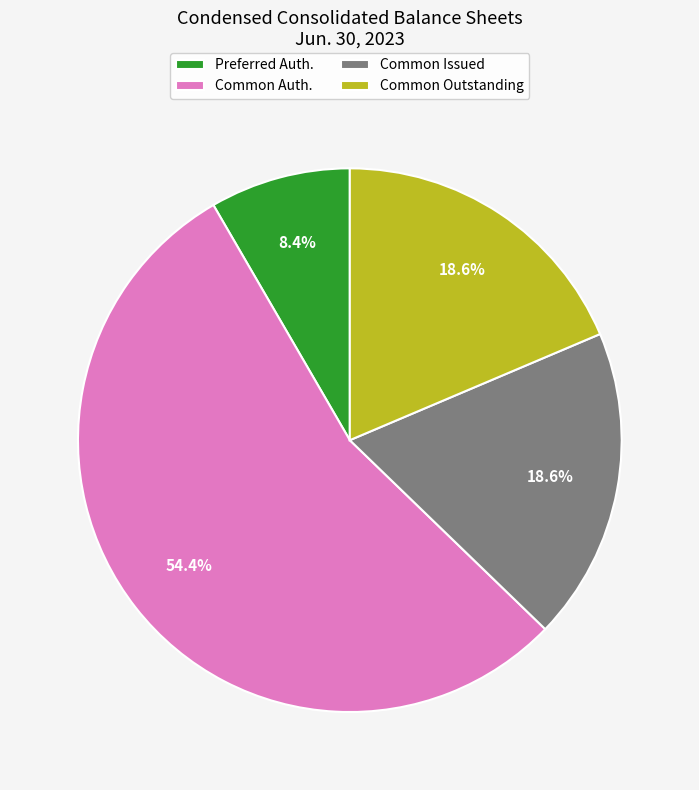

Is the sum of Preferred Auth. and Common Issued greater than half?

No